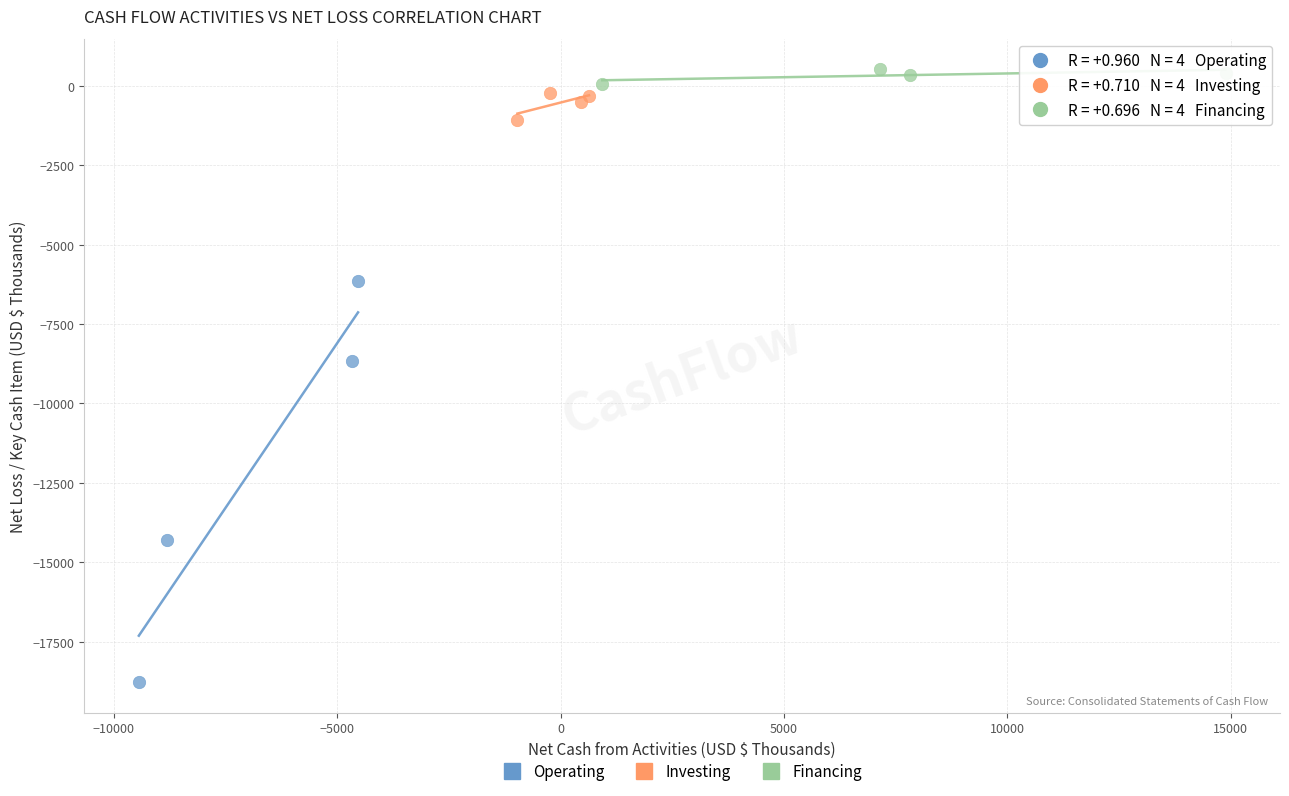

Which series contains the highest Y value?

Financing